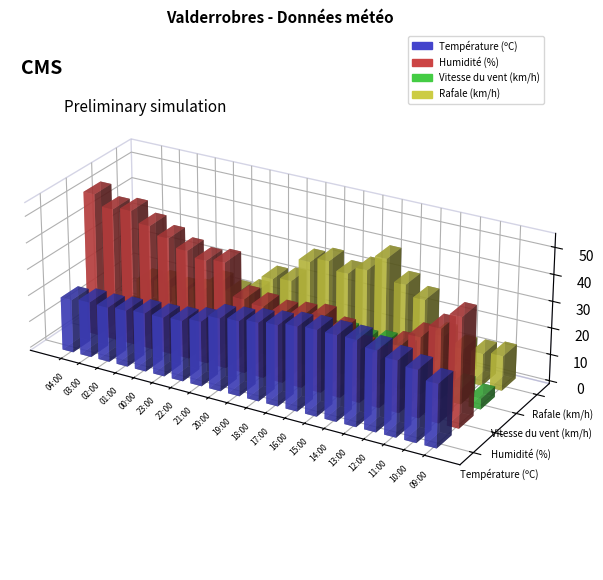

True or false: Température (ºC) has a value of 30.3 at 17:00.

True